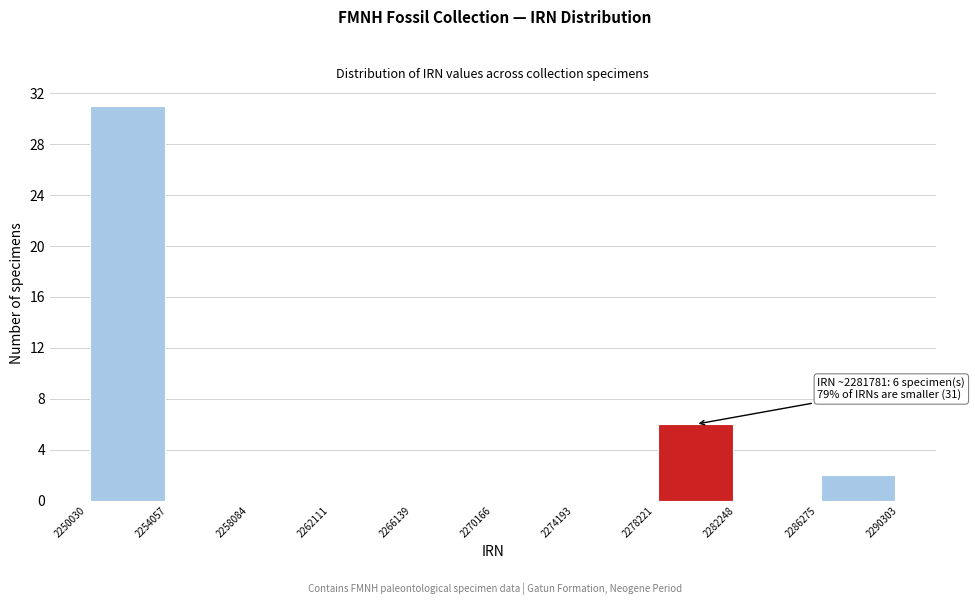

Over which range of the x-axis is the bar tallest?

2250030 to 2254057